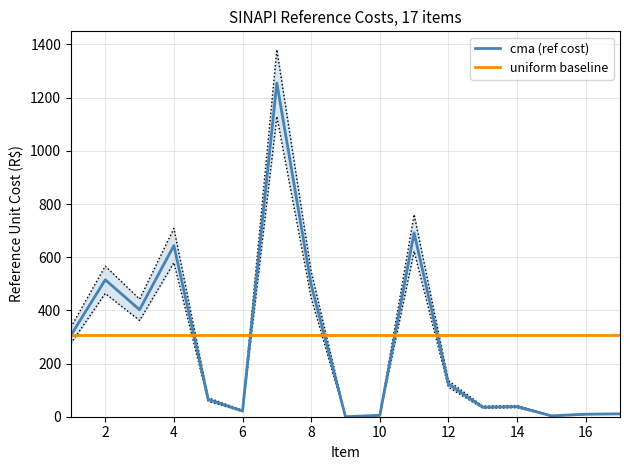

Is this an area chart (filled region under the line)?

No